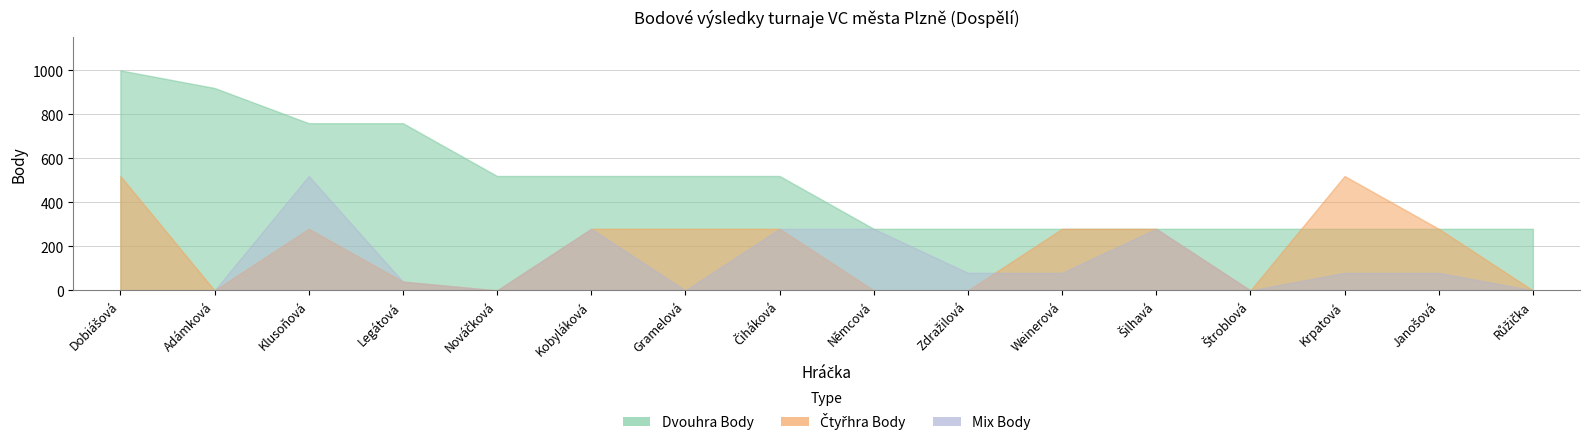

True or false: Čtyřhra Body has a value of 738 at Krpatová.

False